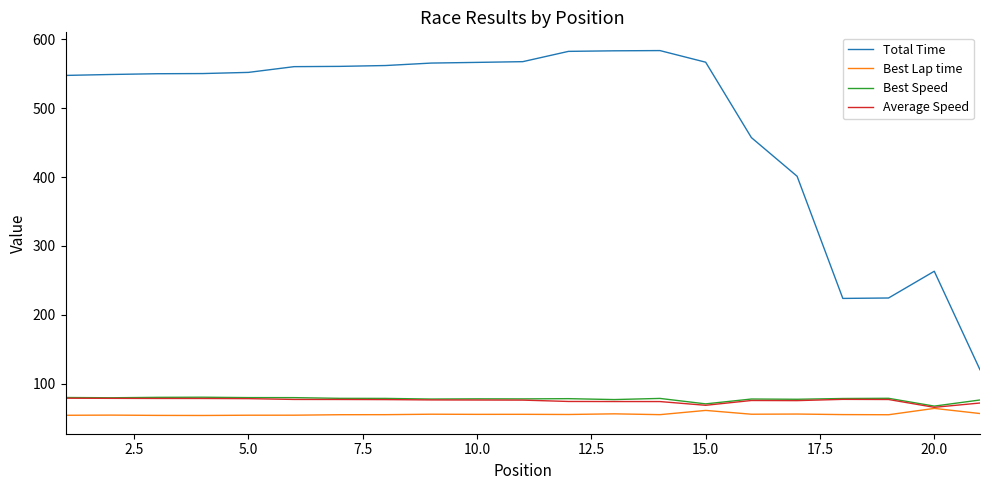

True or false: Average Speed and Best Speed intersect in this chart.

False